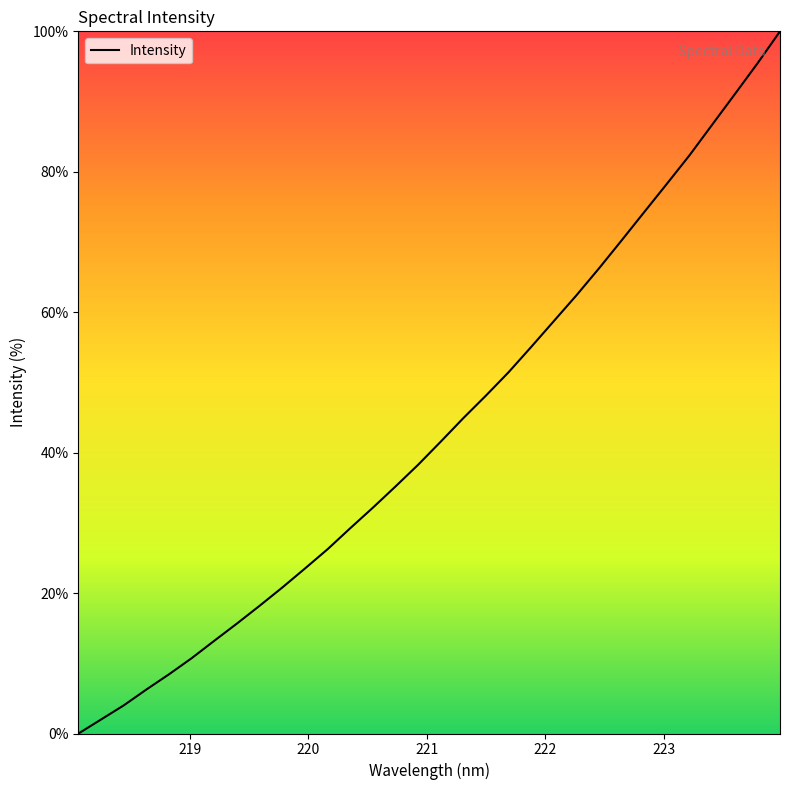

Reading right to left, what are all the values shown in this chart?

100.0	95.4	91.0	86.7	82.4	78.3	74.3	70.3	66.3	62.4	58.7	55.1	51.5	48.1	44.9	41.6	38.3	35.2	32.2	29.2	26.3	23.5	20.8	18.2	15.7	13.2	10.7	8.4	6.3	4.0	2.0	0.0